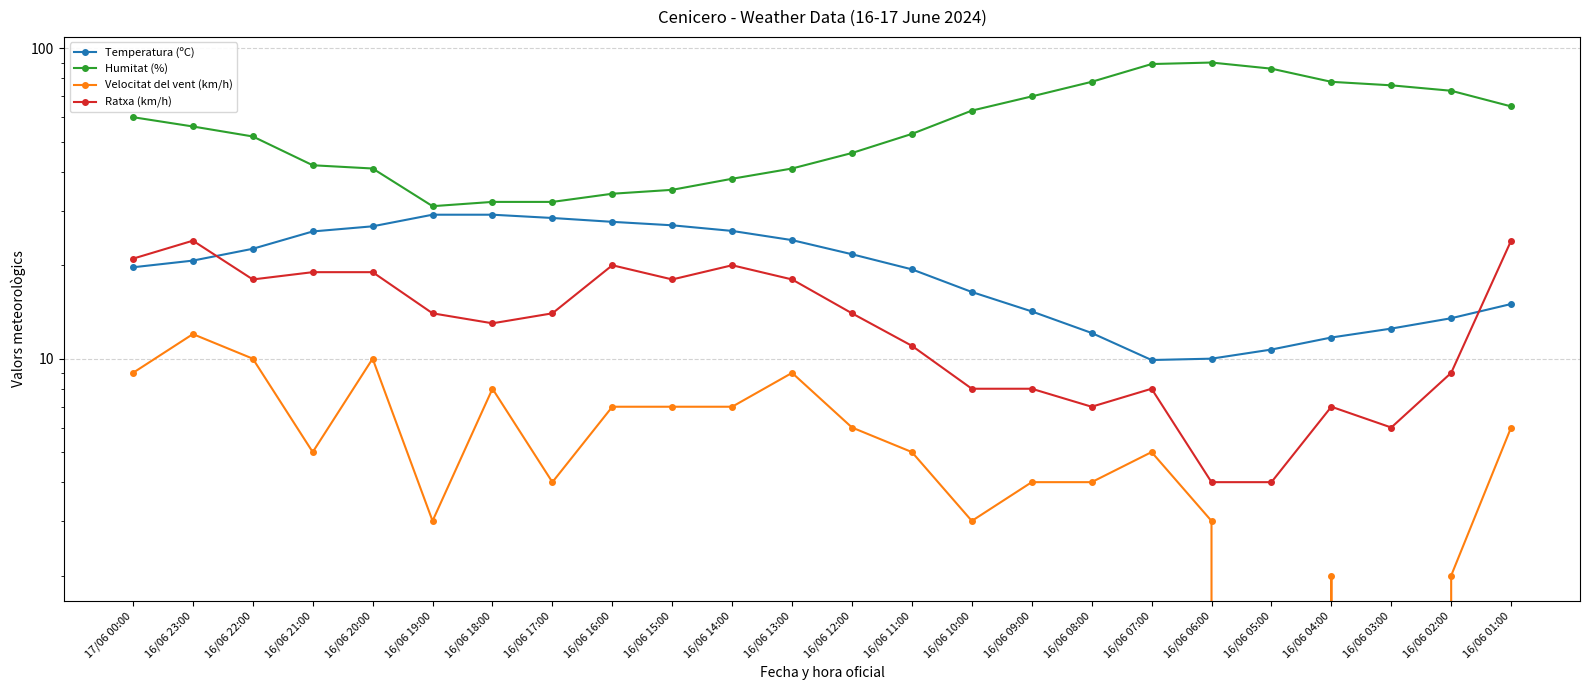

Which series has the largest total across all categories?

Humitat (%)